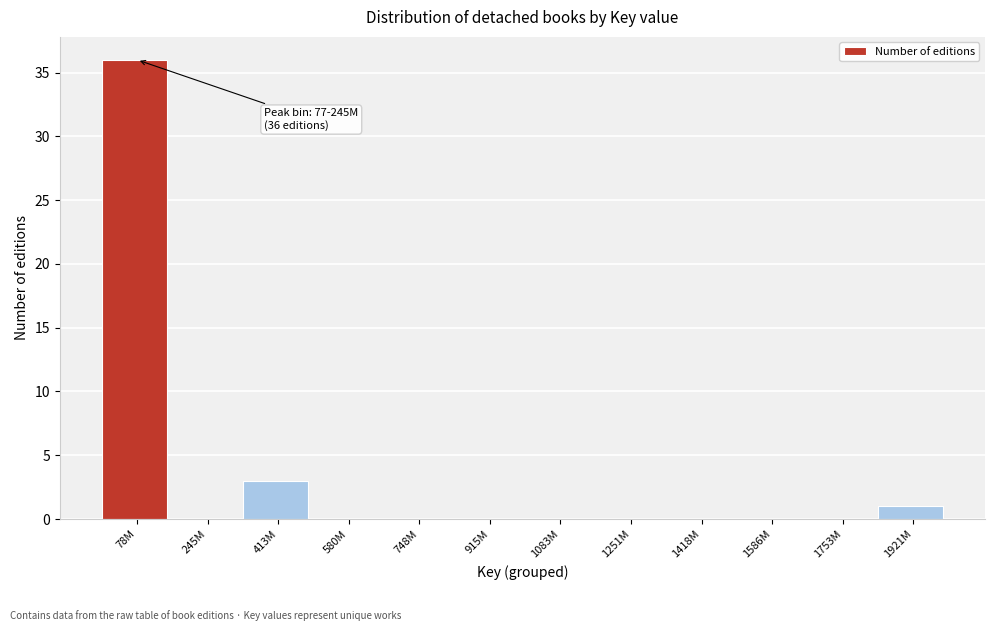

Reading right to left, list all the values displayed in this chart.

1921M=1	1753M=0	1586M=0	1418M=0	1251M=0	1083M=0	915M=0	748M=0	580M=0	413M=3	245M=0	78M=36